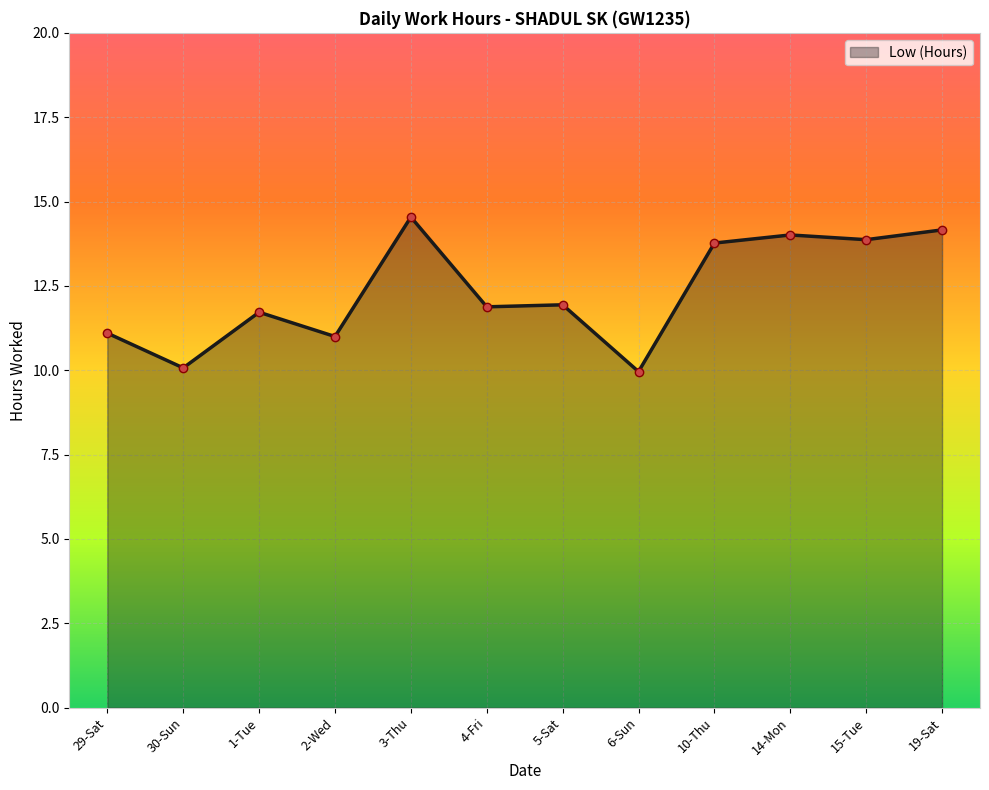

What is the value of the 2nd point from the left?

10.1